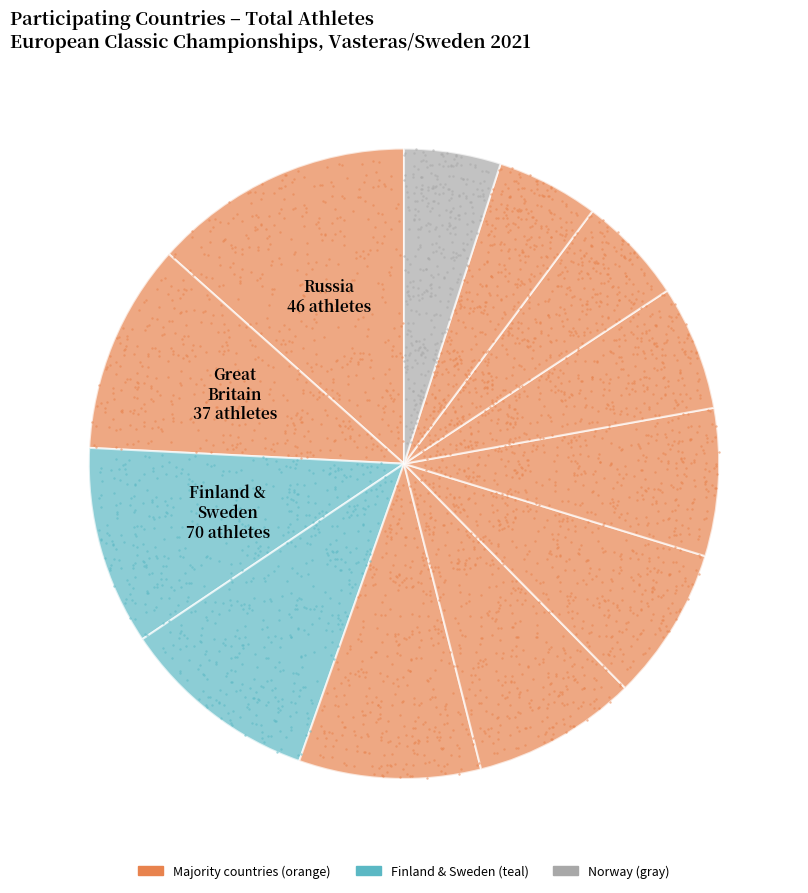

To the nearest percent, what portion does Finland represent?

10%